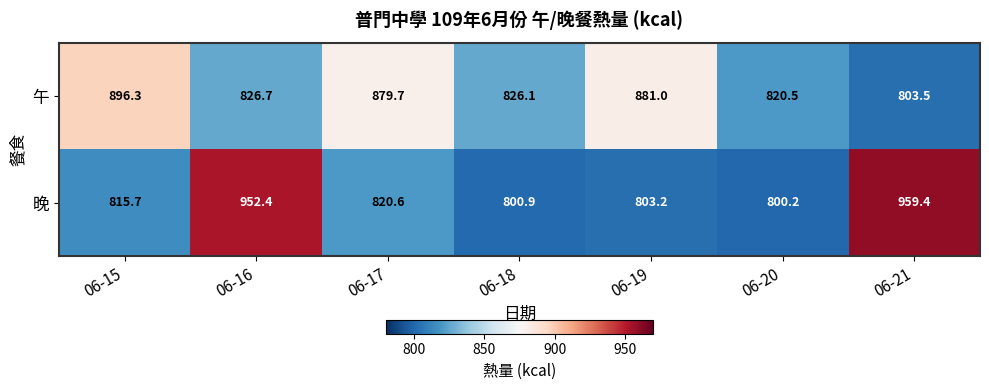

What is the minimum value for 晚?

800.2